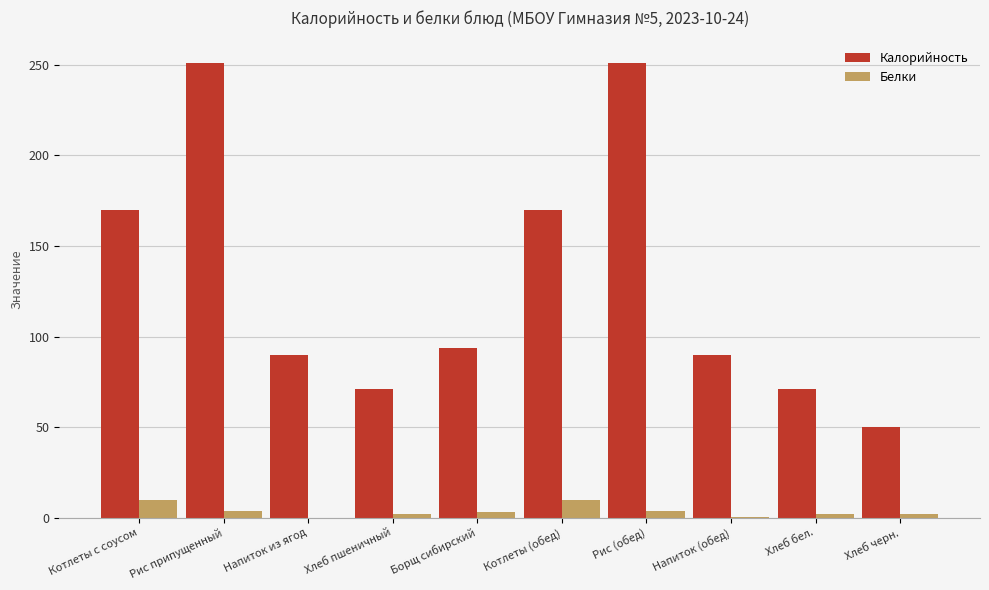

What is the maximum value for Белки?

10.0